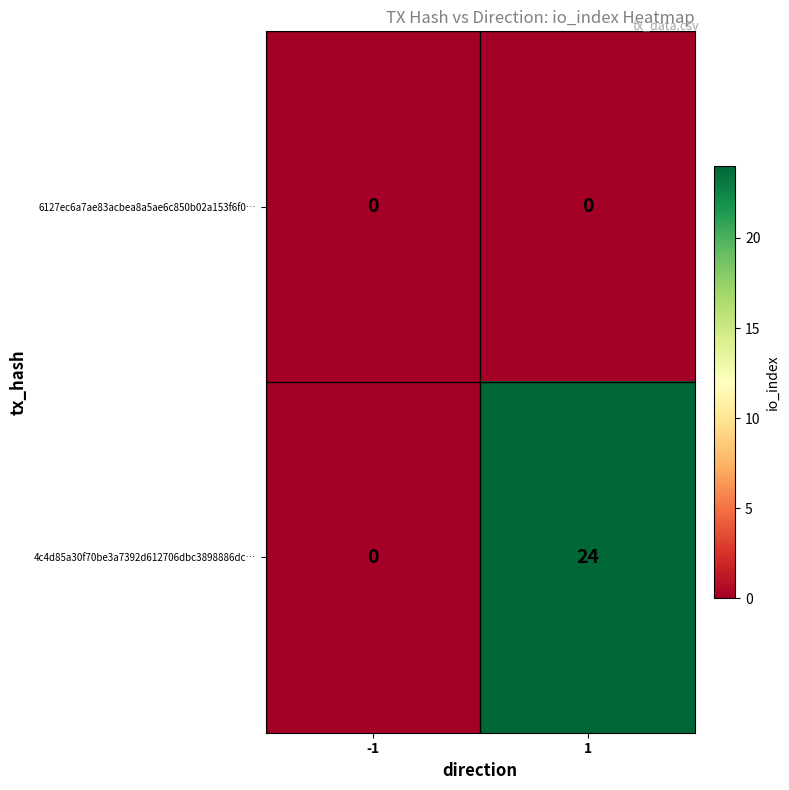

Reading right to left, list all the values displayed in this chart.

6127ec6a7ae83acbea8a5ae6c850b02a153f6f0…: 0	0
4c4d85a30f70be3a7392d612706dbc3898886dc…: 24	0